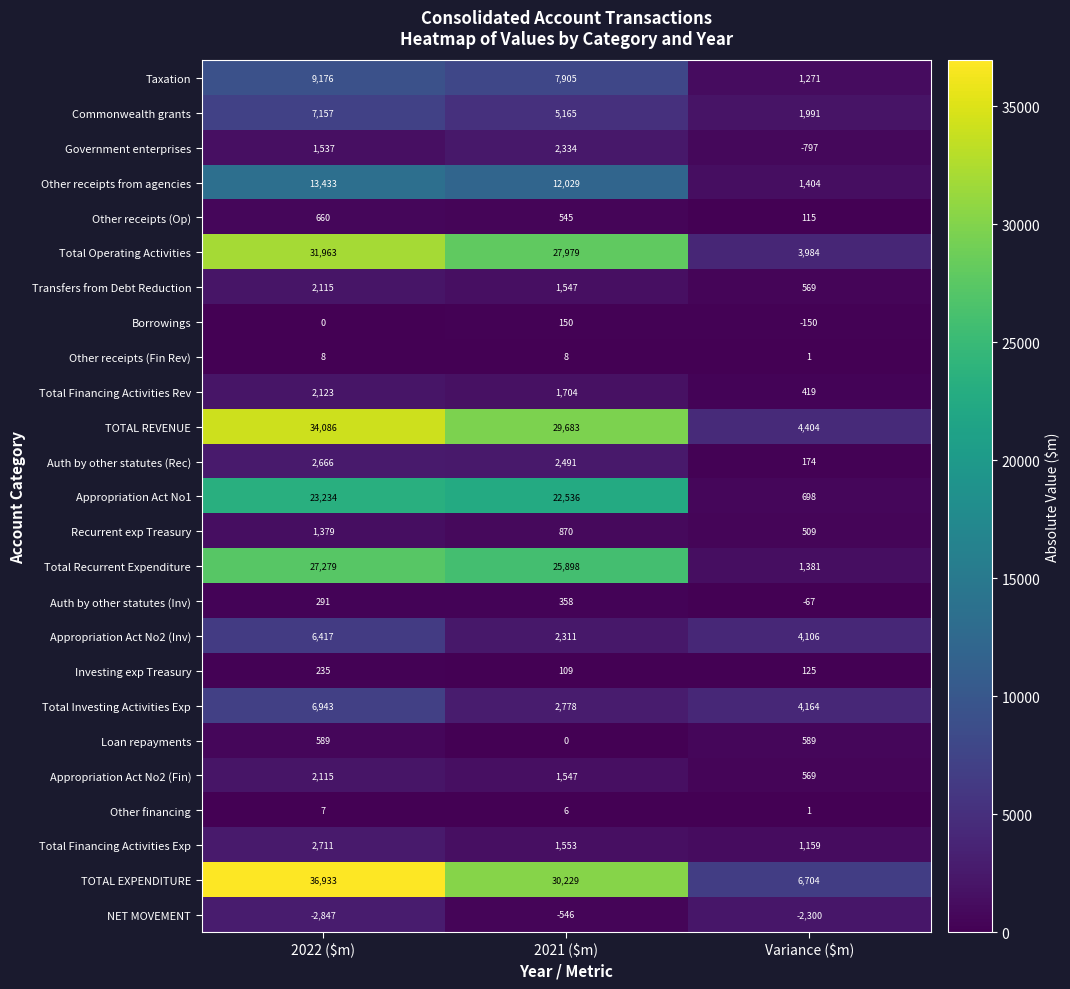

Is it true that Other receipts (Op) equals 545 at 2021 ($m)?

True